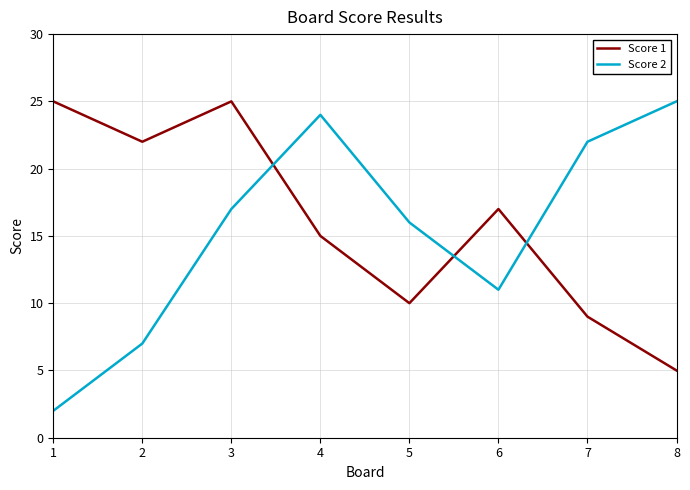

At which category does the chart reach its minimum across all series?

1